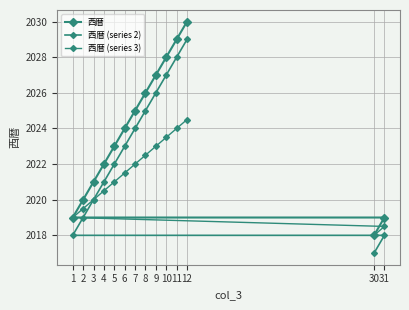

True or false: 西暦 (series 3) and 西暦 cross at least once.

False